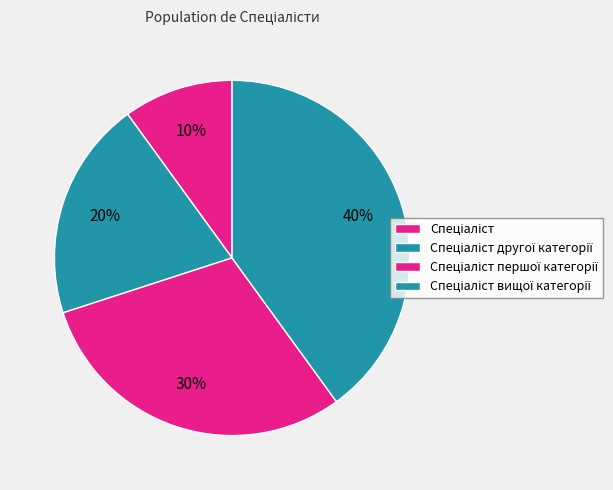

Combined, what portion of the pie is Спеціаліст and Спеціаліст першої категорії?

40.0%